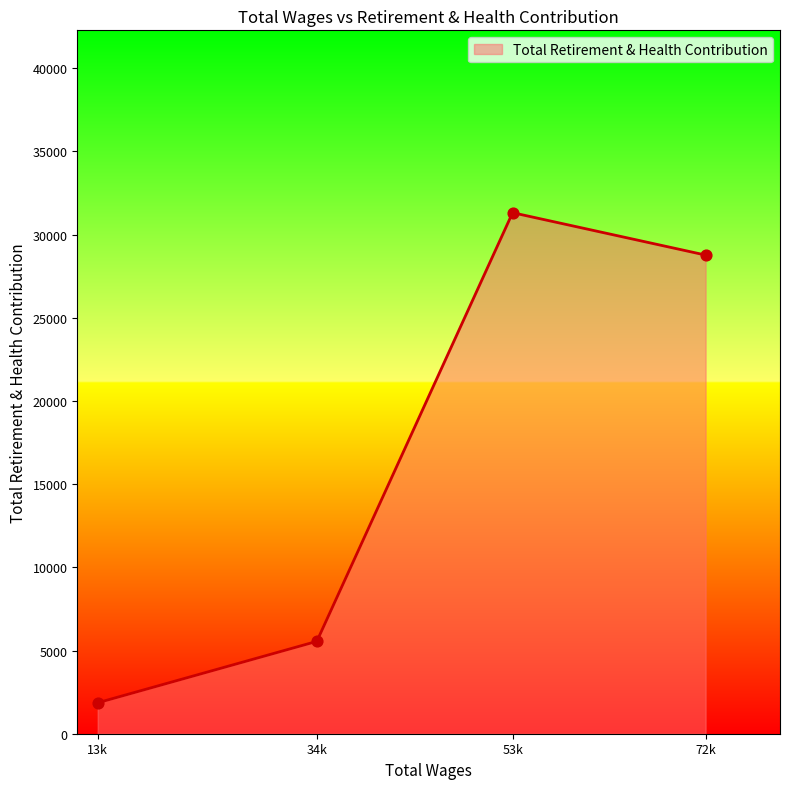

What is the change in value from 13k to 53k?

+29458